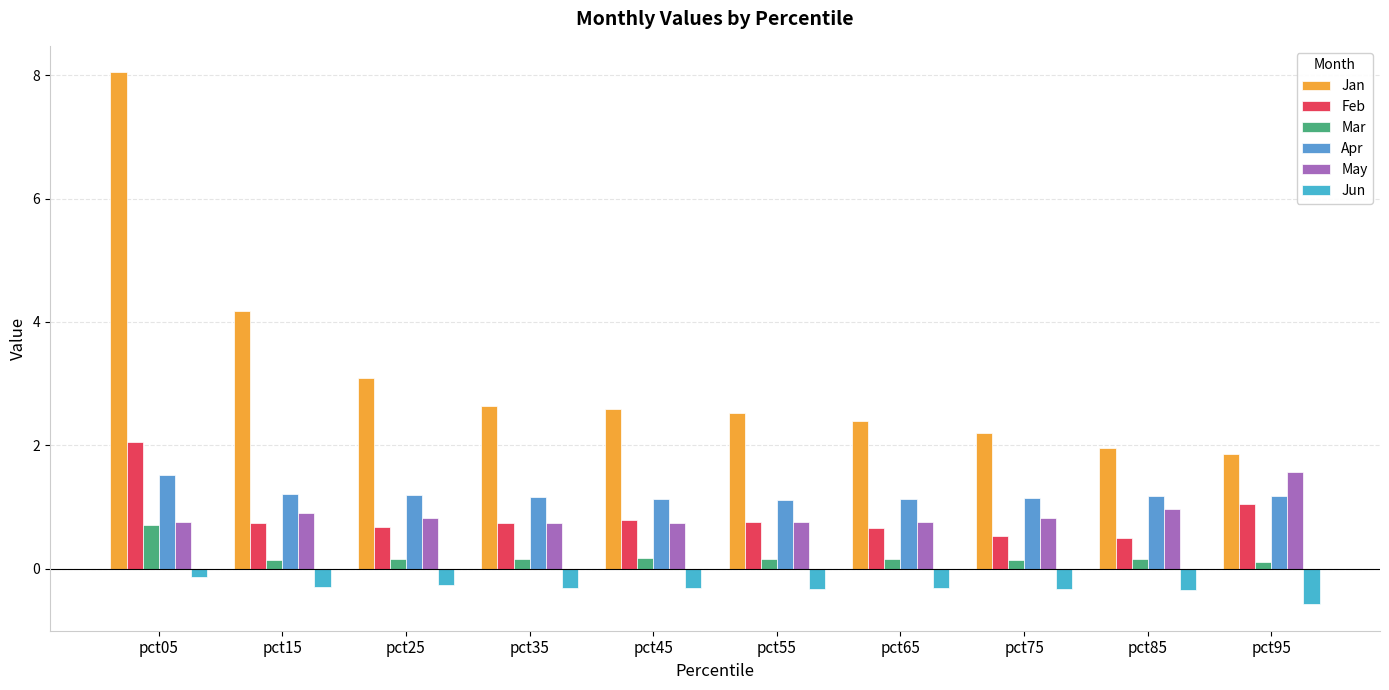

What is the sum of the Mar values at pct65 and pct35?

0.3